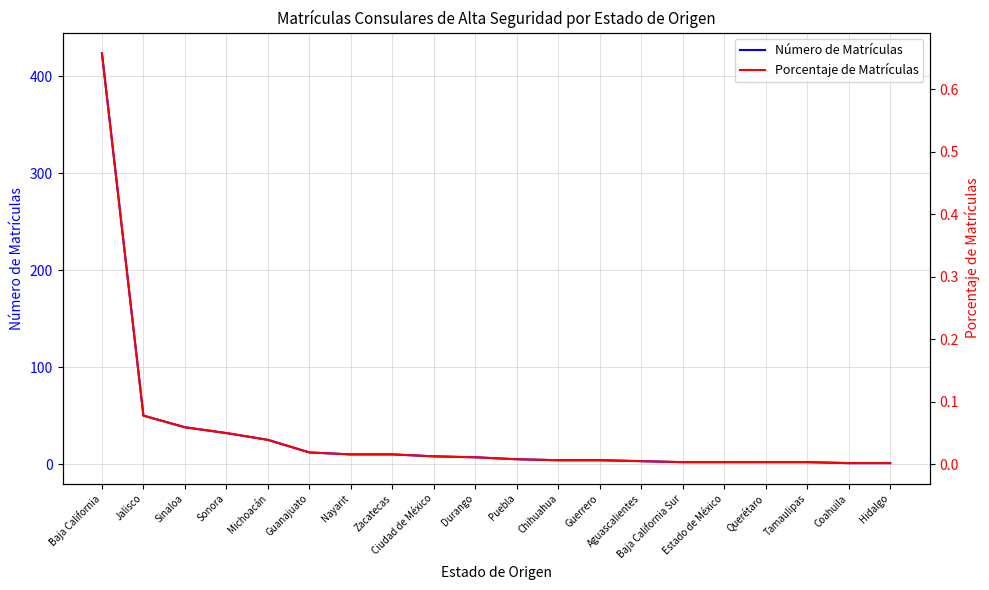

What is the label of the 4th point from the right?

Querétaro